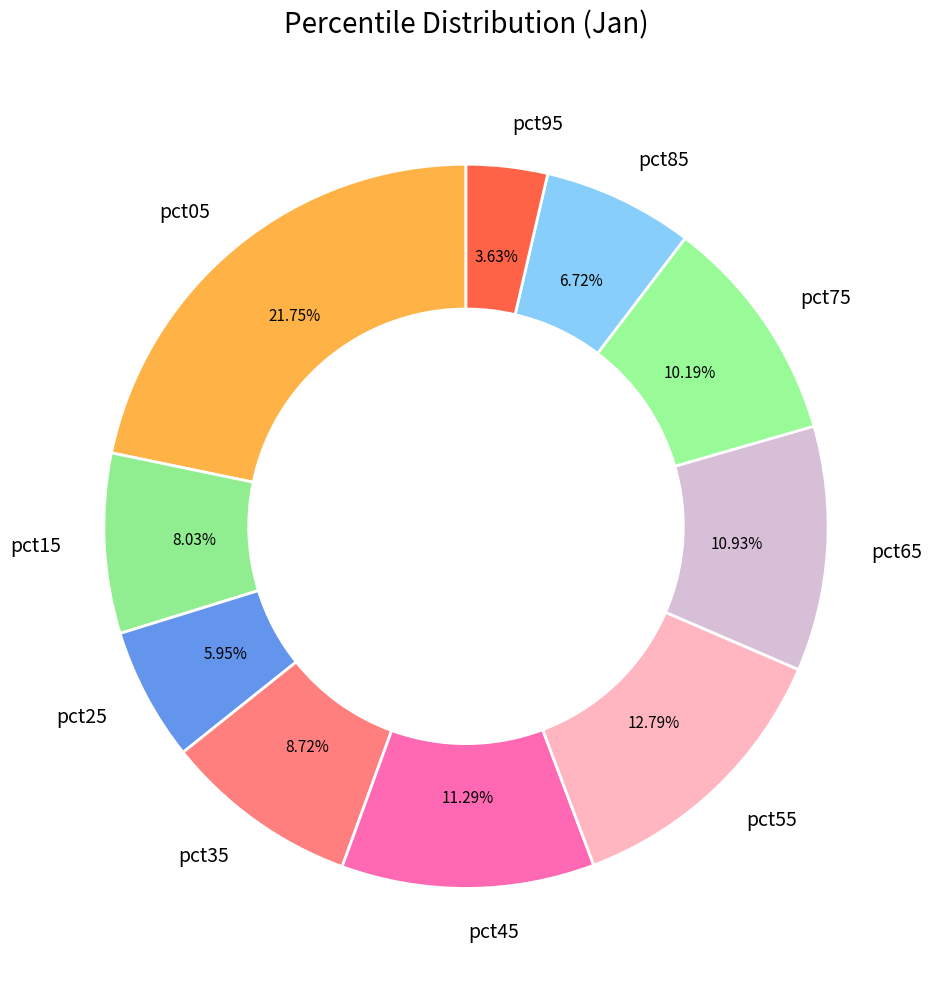

Is there any slice that represents more than half of the pie?

No